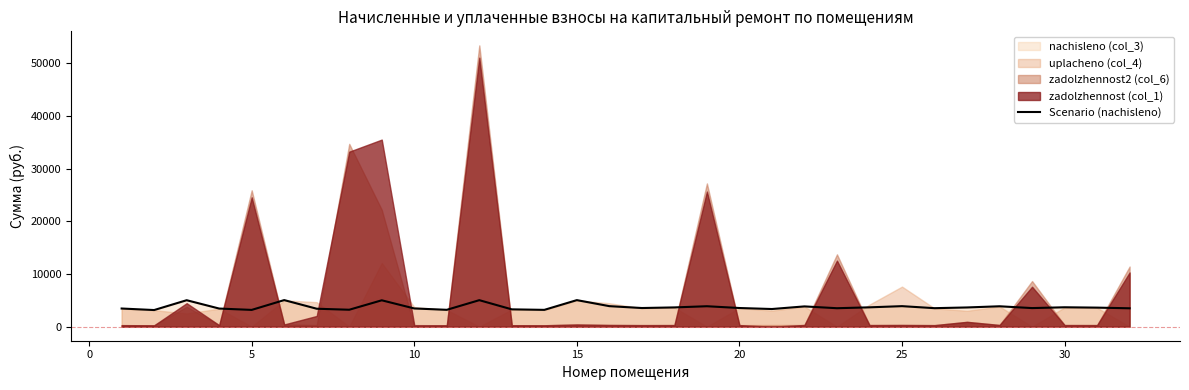

What is the minimum value for Scenario (nachisleno)?

3152.9